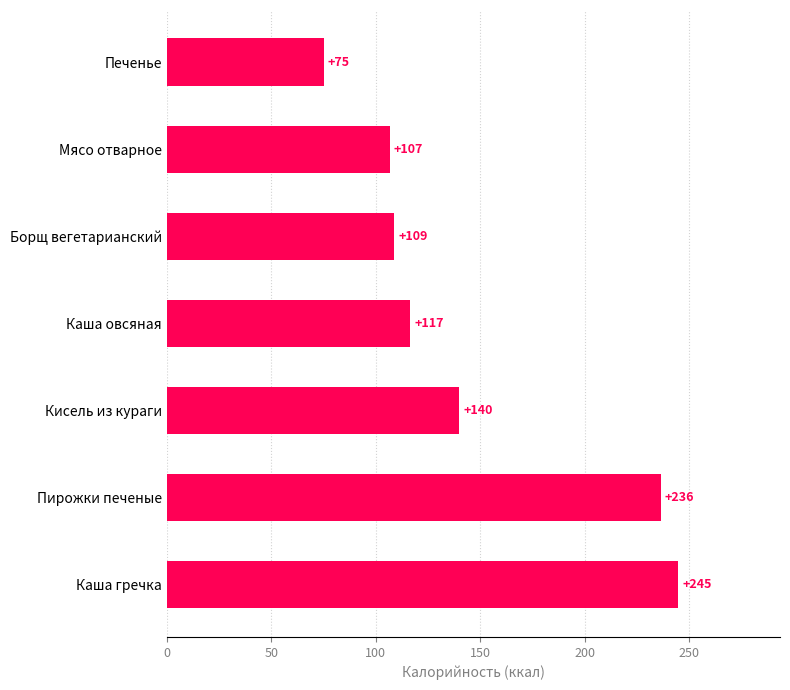

Is it true that the value at Мясо отварное is 106.7?

True